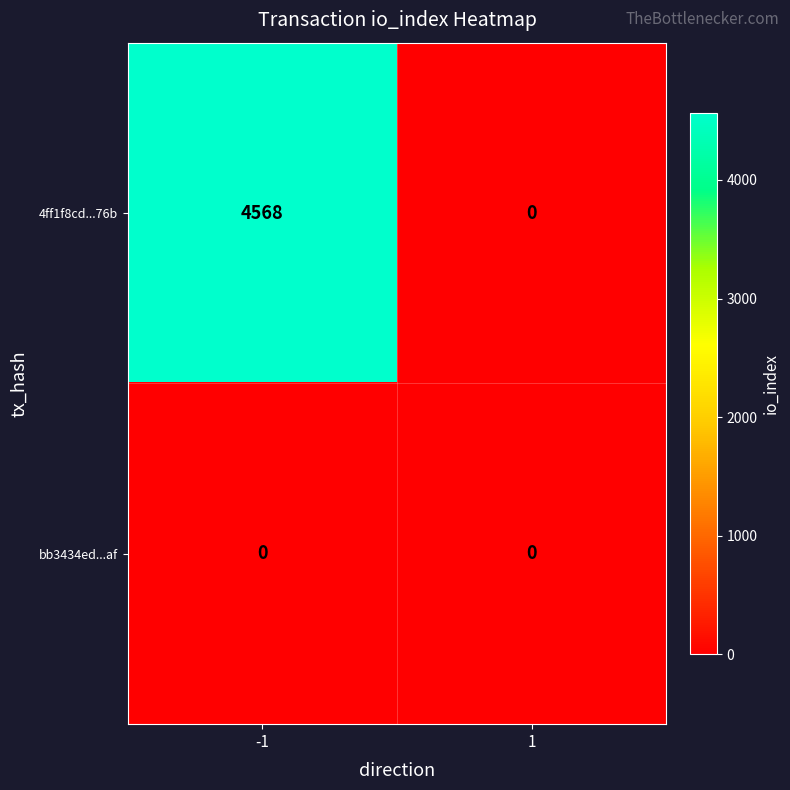

Rank the series by their average value, from highest to lowest.

4ff1f8cd...76b, bb3434ed...af